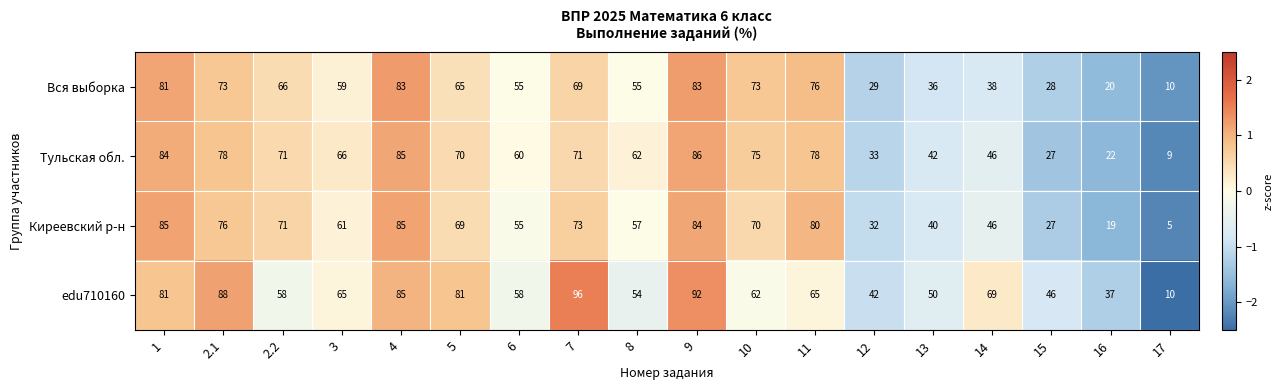

List the series in order of their overall mean, lowest first.

Вся выборка, Киреевский р-н, Тульская обл., edu710160